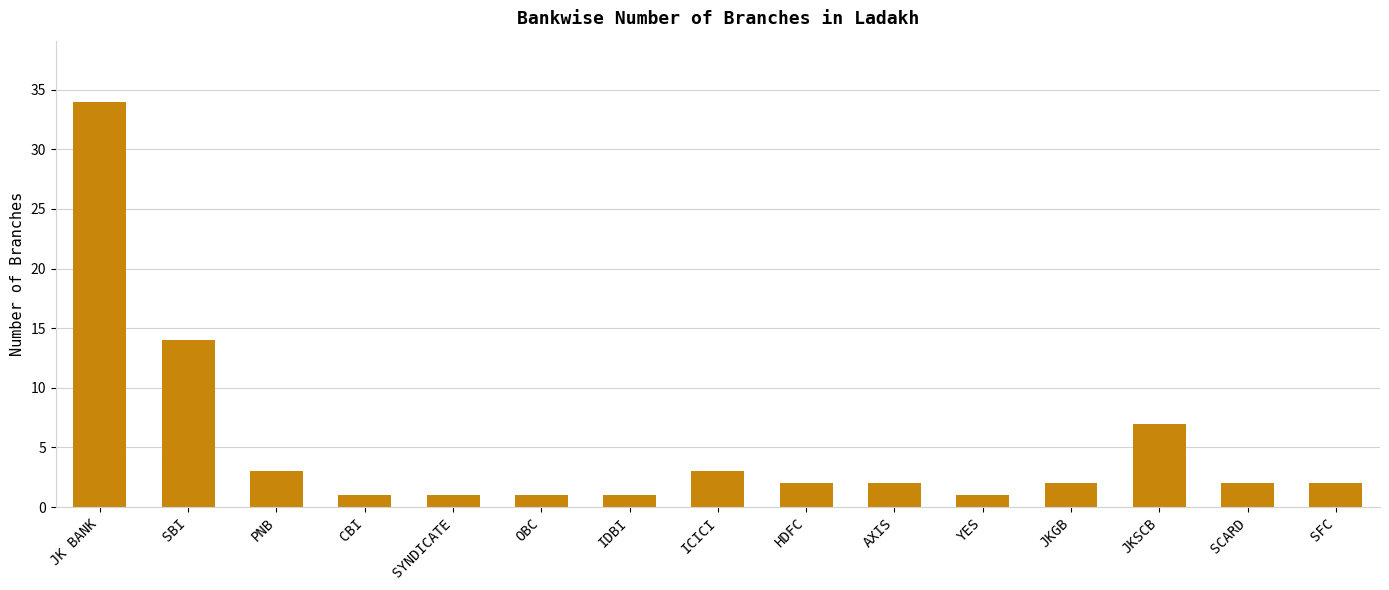

What is the smallest value displayed?

1